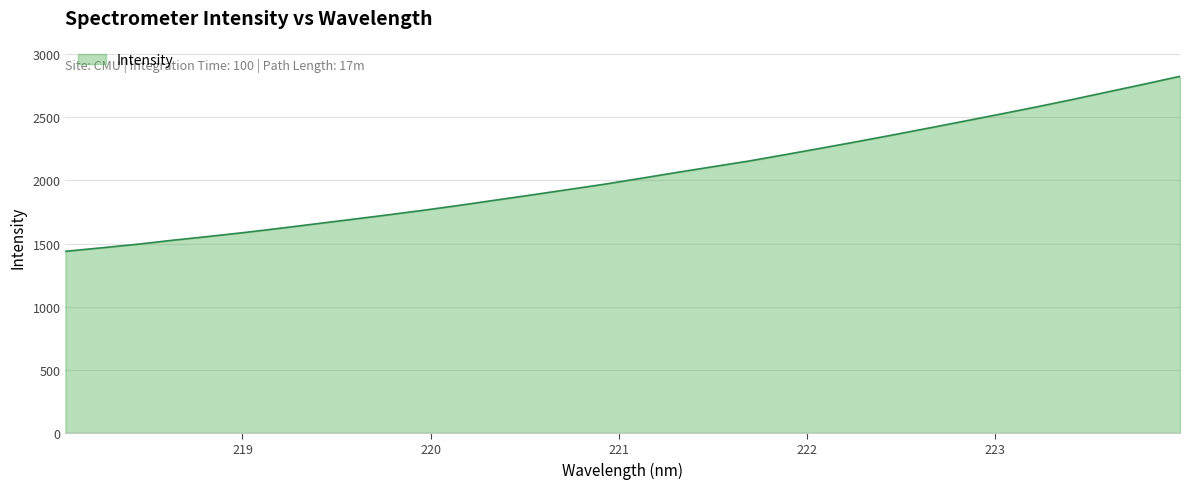

What is the minimum value shown in the chart?

1438.7